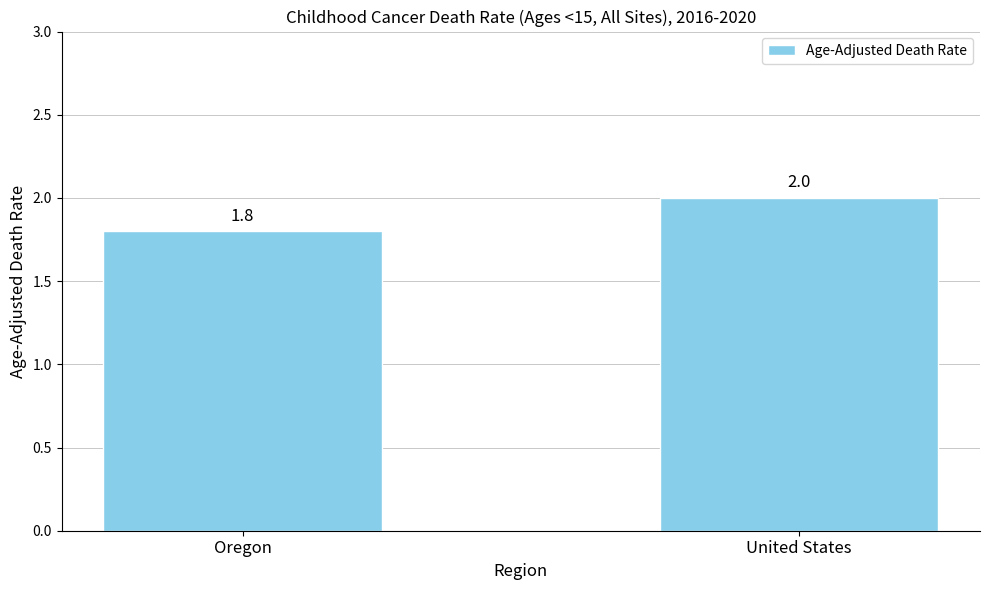

What is the label of the 2nd bar from the left?

United States